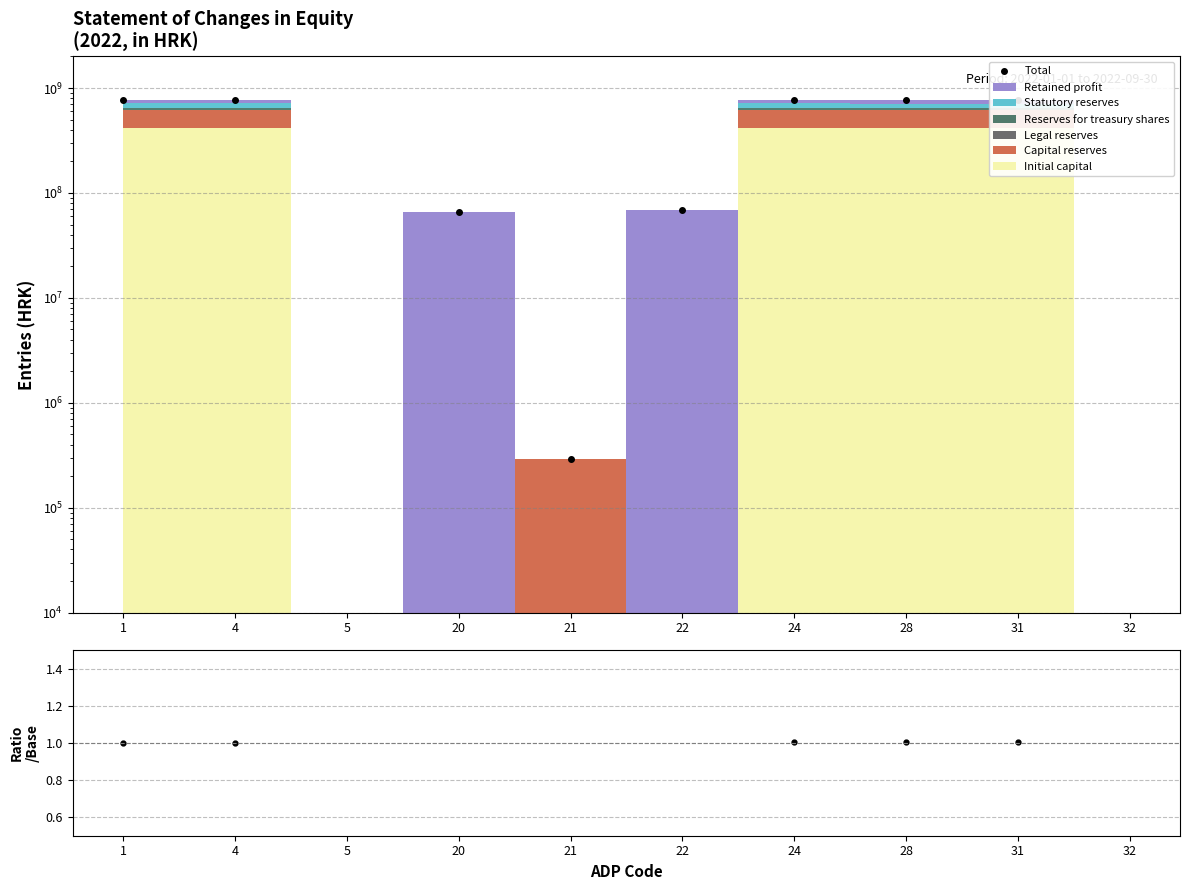

Does the chart have visible grid lines?

Yes